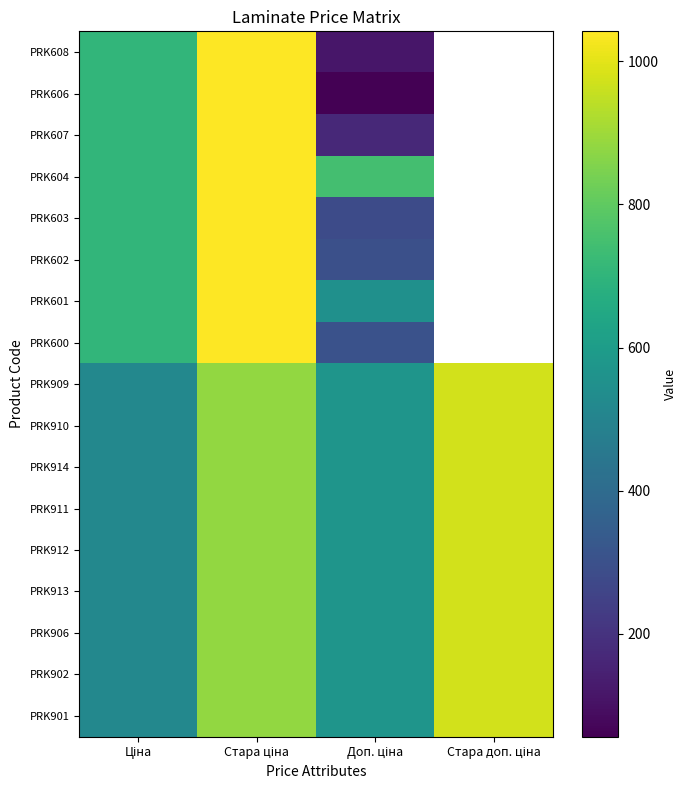

What is the smallest value displayed?

56.0